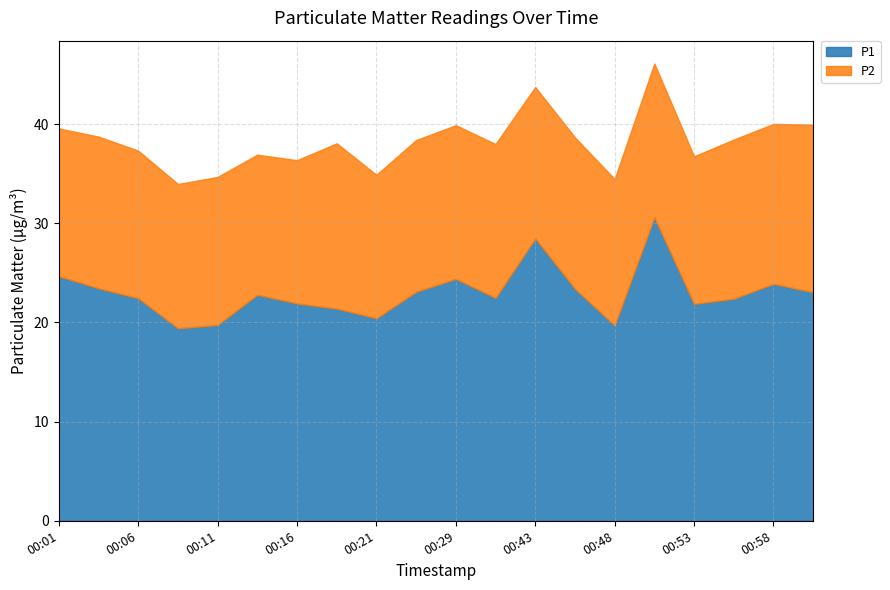

Which series has the largest total across all categories?

P1